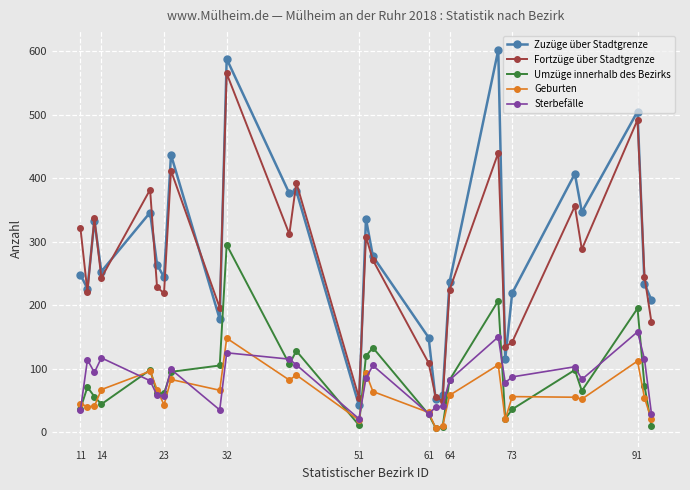

What is the difference between the second highest and second lowest values in the Fortzüge über Stadtgrenze series?

438